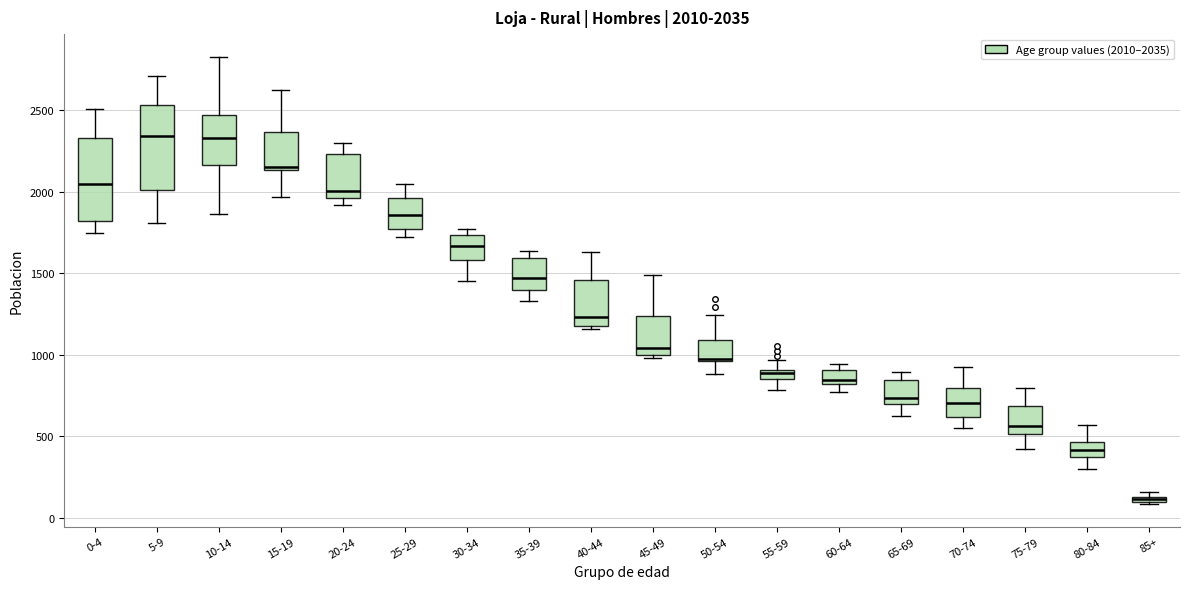

Which box's median line is the lowest?

85+